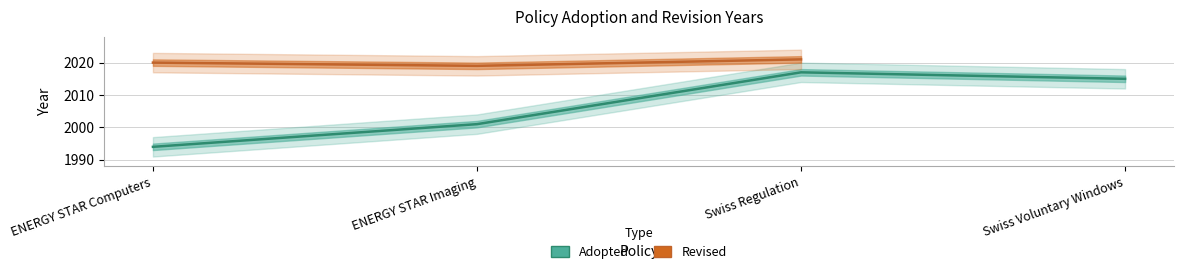

At which label does the data first exceed 2015?

Swiss Regulation